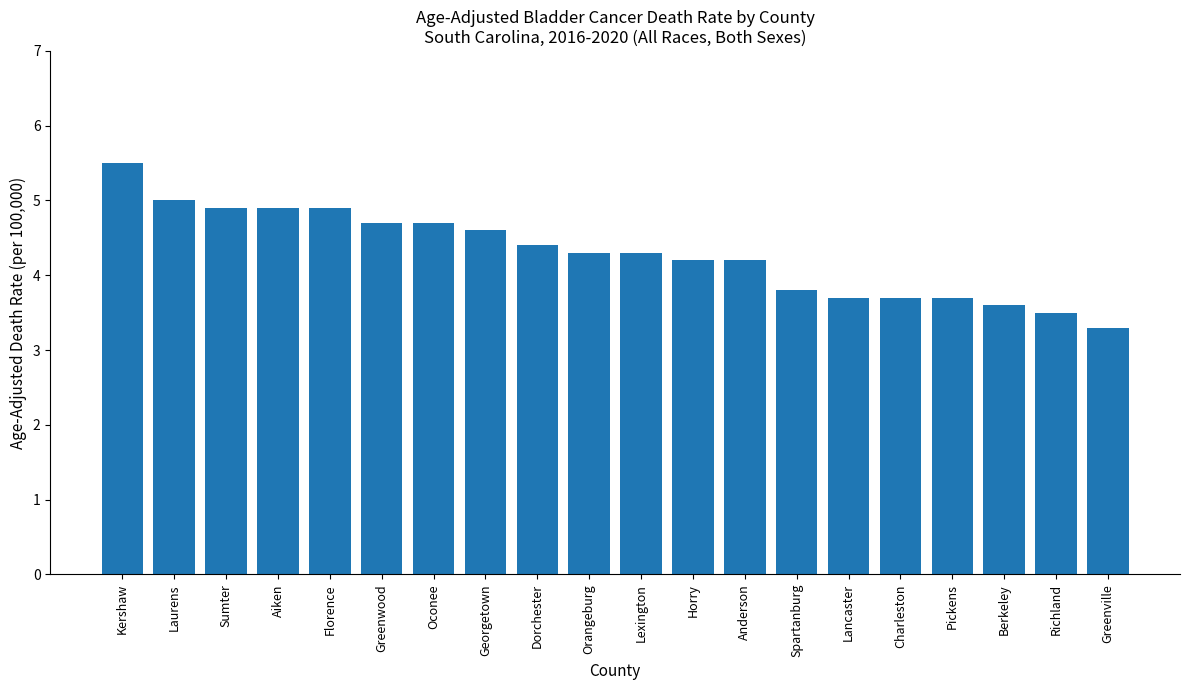

What is the difference between the maximum and second lowest values?

2.0